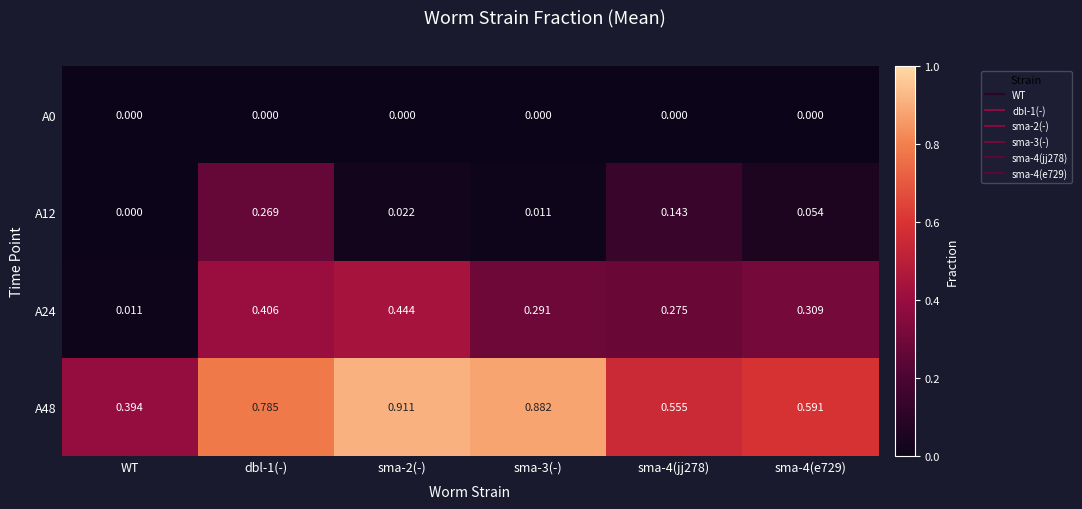

At which label does A24 reach its minimum?

WT